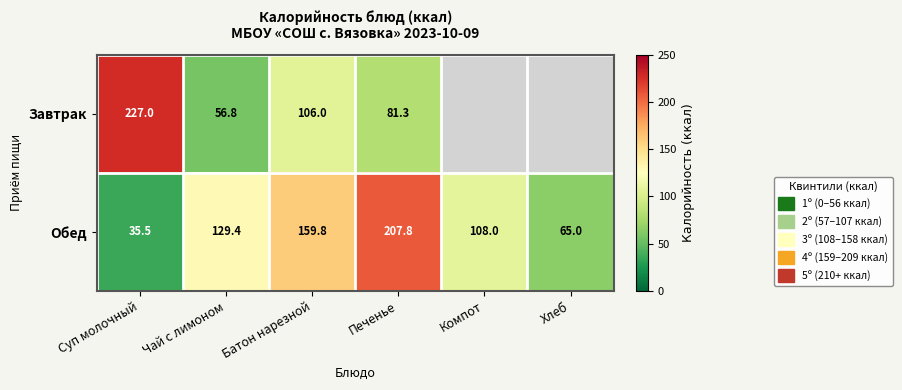

Rank the series at Батон нарезной from lowest to highest value.

Завтрак, Обед